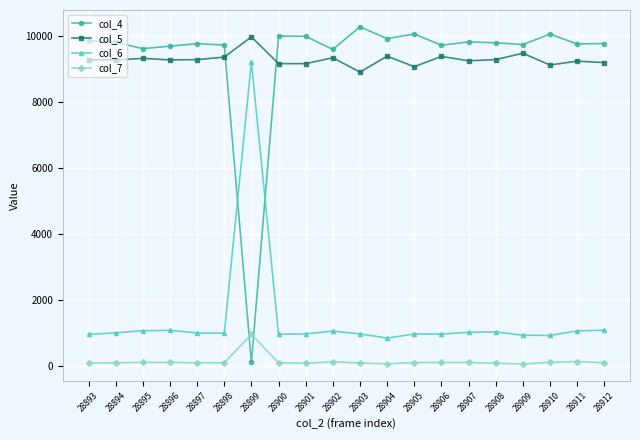

What is the approximate value of col_4 at 28900, to the nearest 100?

10000